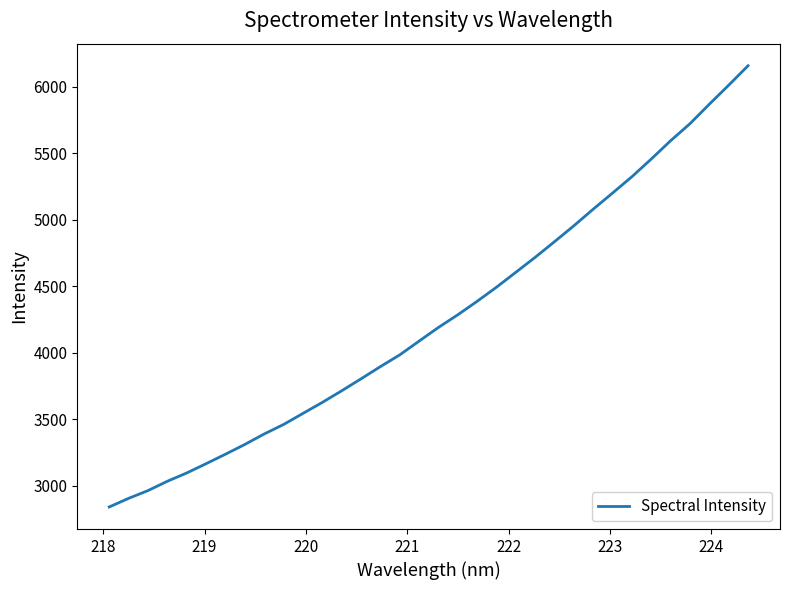

What is the greatest value displayed?

6156.6